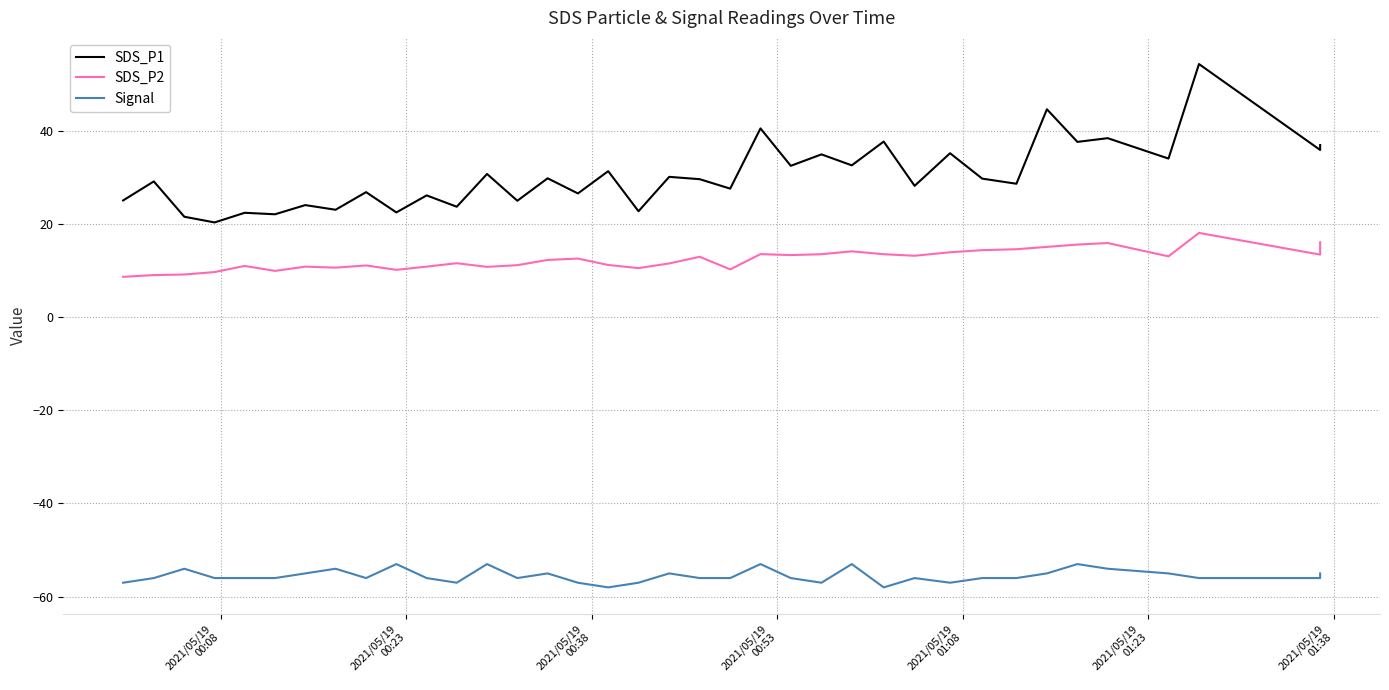

True or false: SDS_P1 has more than 1 interior local peaks.

True